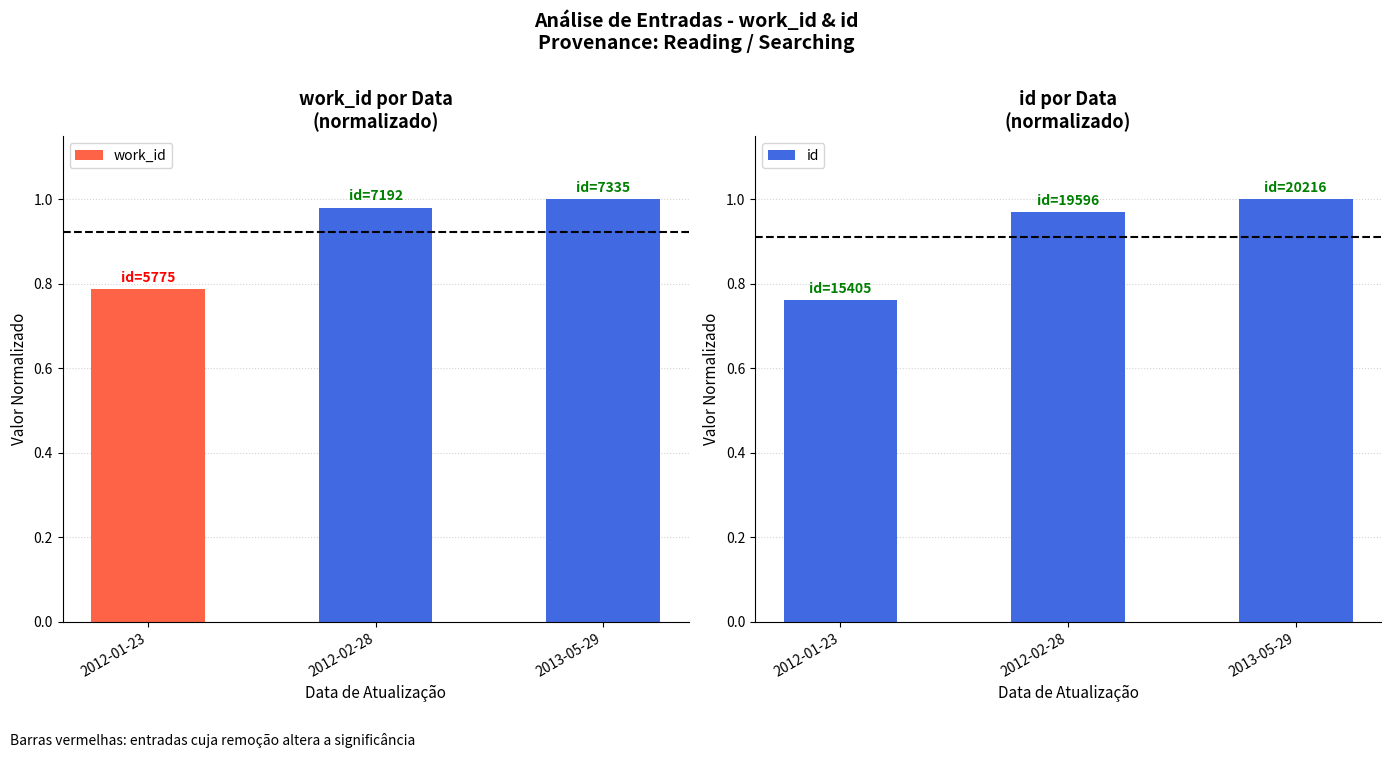

Reading left to right, list all the values displayed in this chart.

work_id: 0.8	1.0	1.0
id: 0.8	1.0	1.0